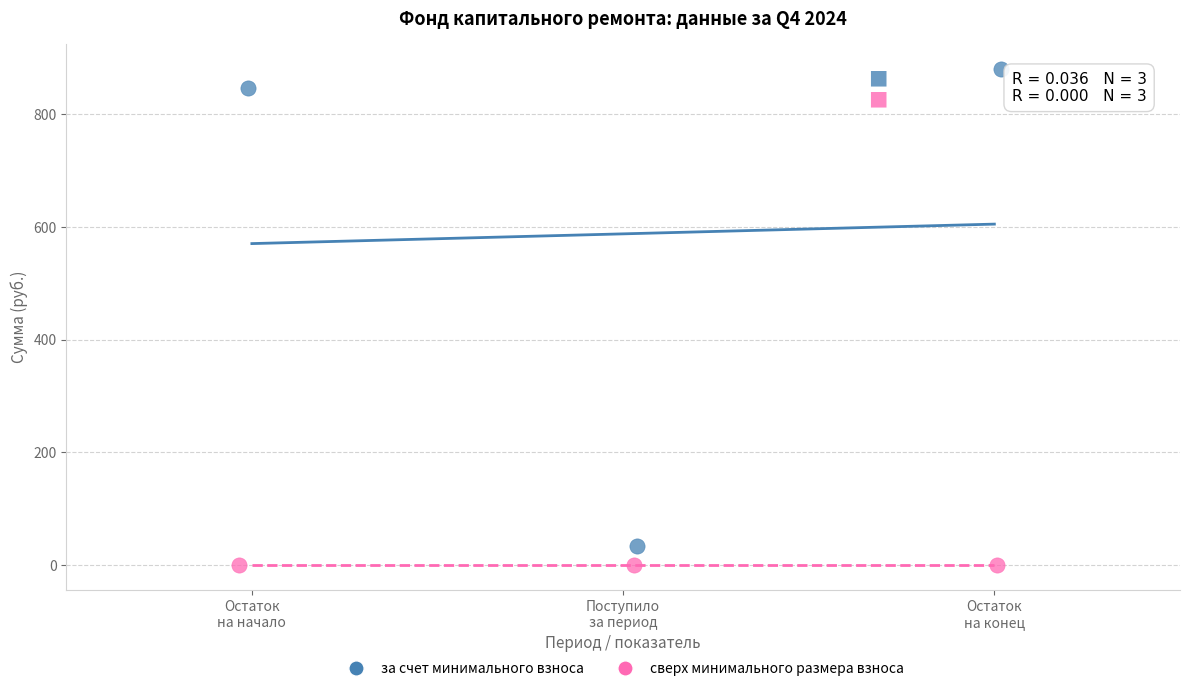

Which series reaches the maximum Y coordinate?

за счет минимального взноса